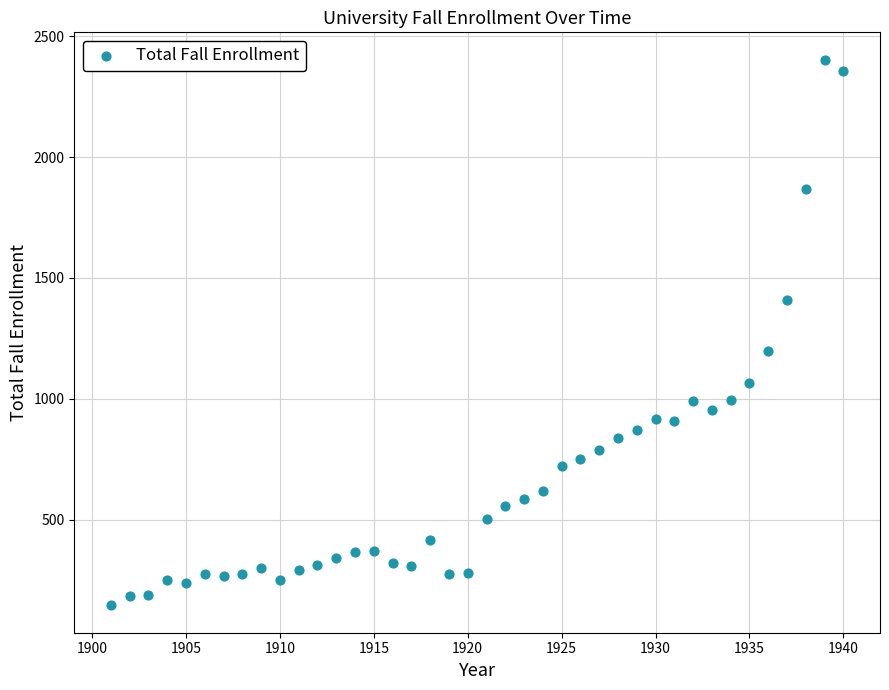

What is the range of Y values (max minus min)?

2258